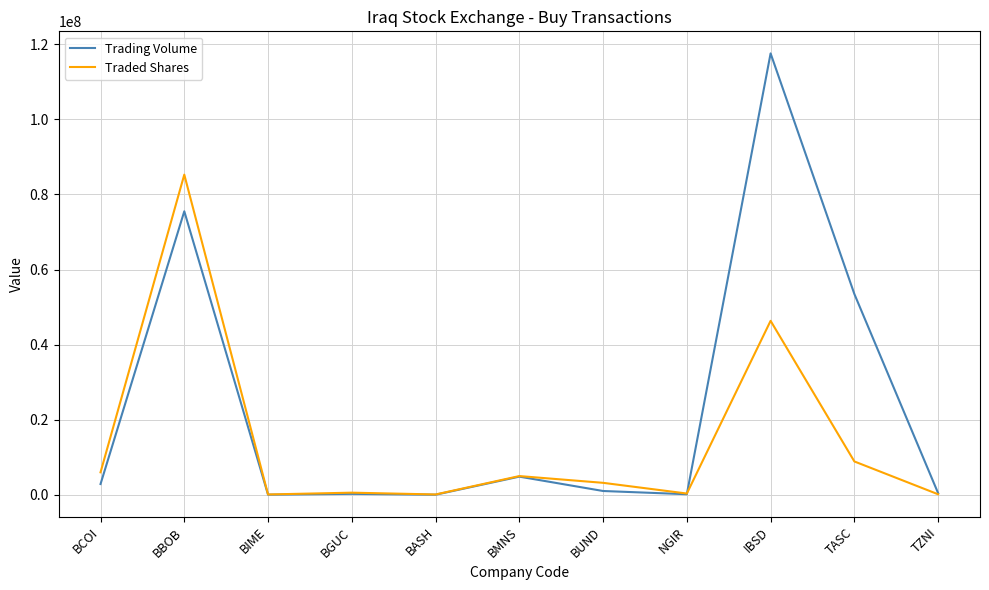

What is the total value across all series at TASC?

62388868.6